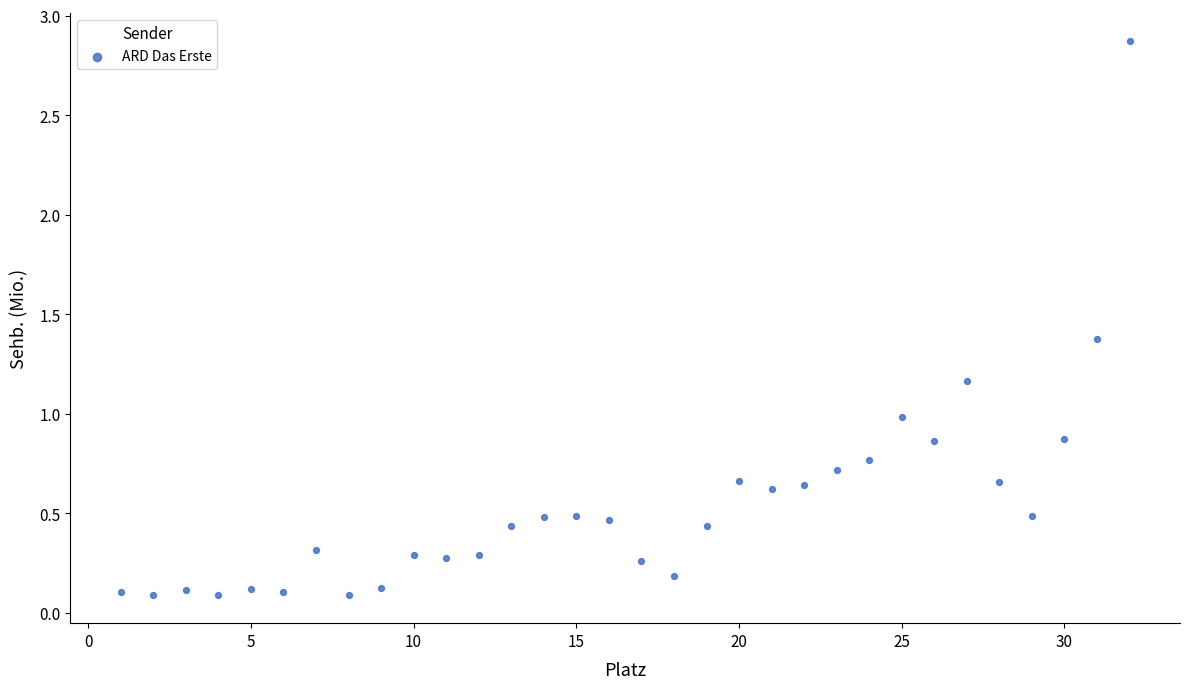

What is the range of X values (max minus min)?

31.0